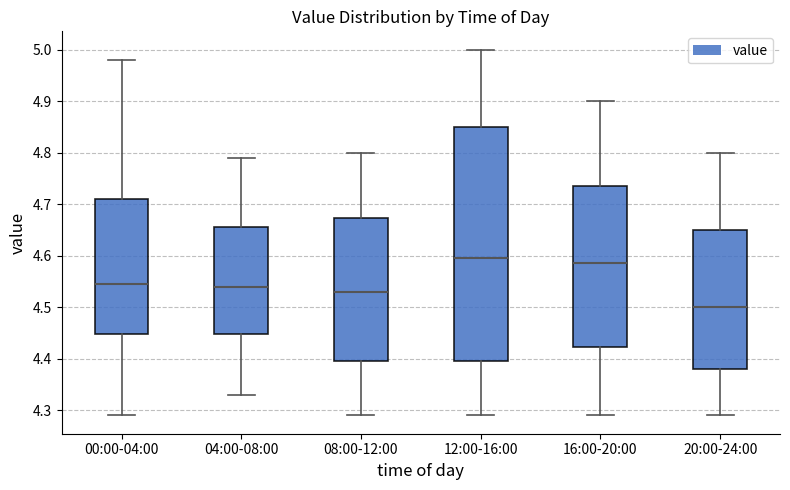

Where does the lower whisker of the box for 12:00-16:00 end on the y-axis? The values are not printed on the chart, so give them approximately, as read against the axis.

4.29